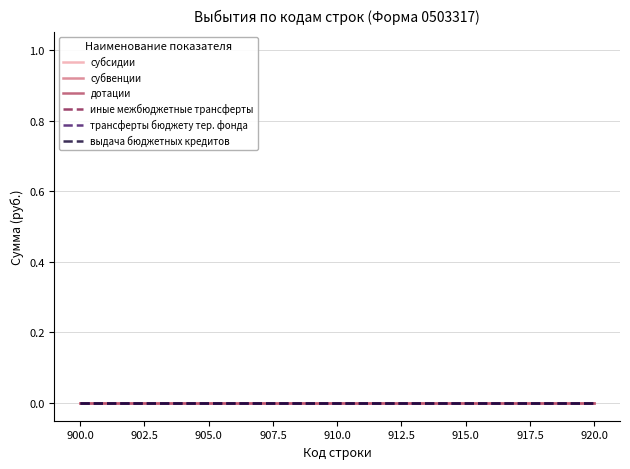

Count the number of data series in this chart.

6